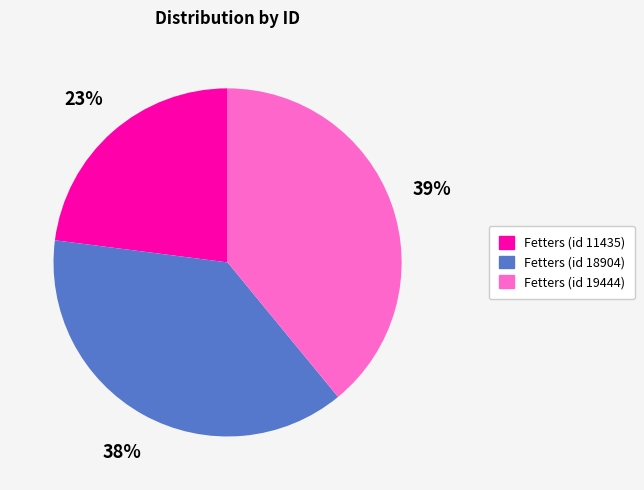

Combined, do Fetters (id 19444) and Fetters (id 18904) account for over 50%?

Yes